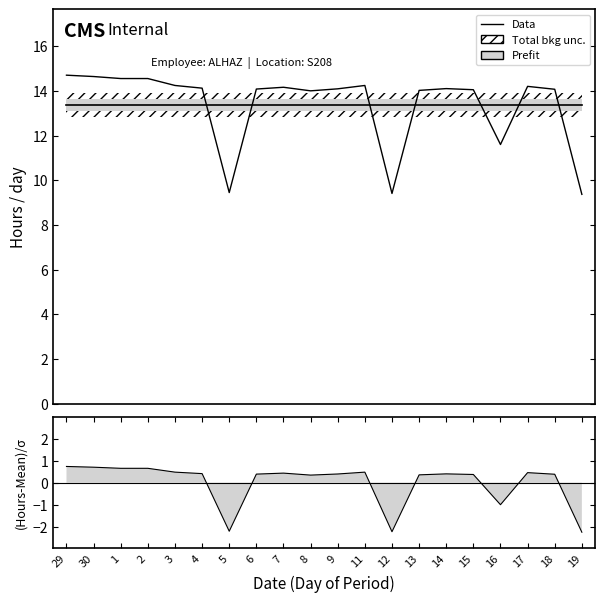

The (Hours-Mean)/σ series shows 0.4 at 4. True or false?

True